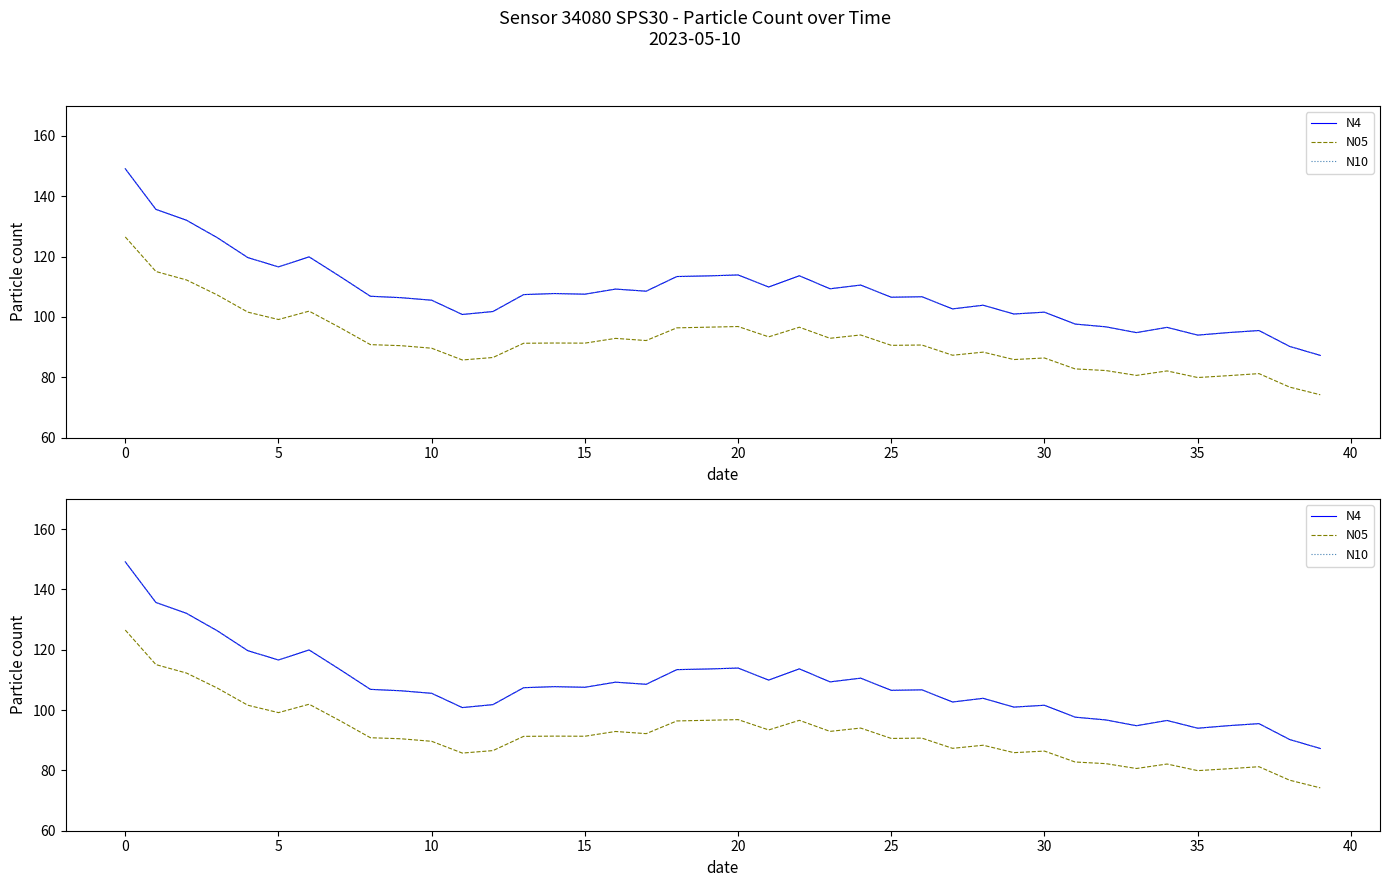

True or false: N4 and N05 intersect in this chart.

False